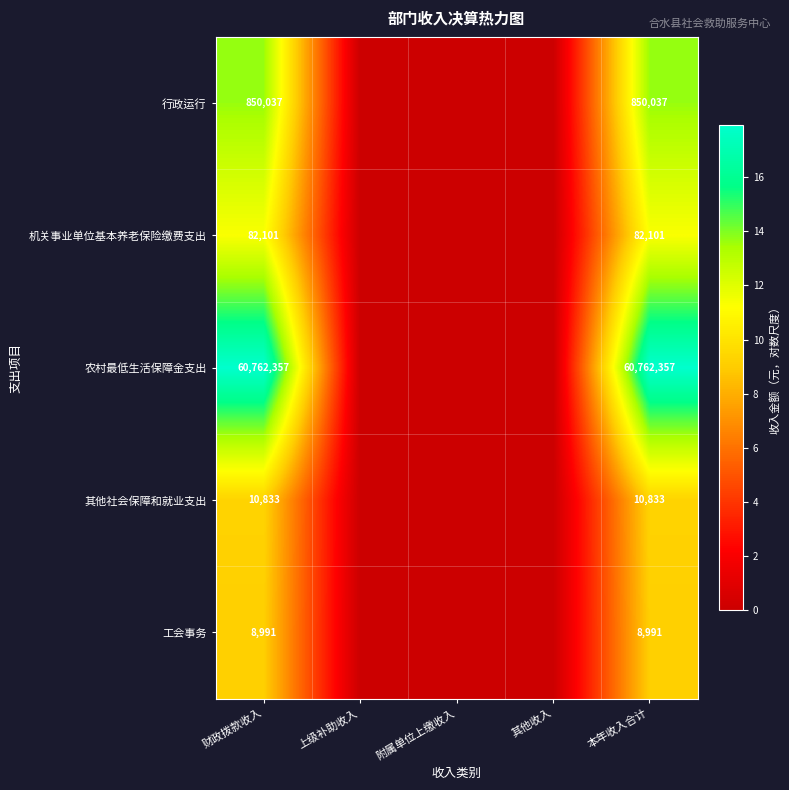

What is the total value across all series at 本年收入合计?

61714319